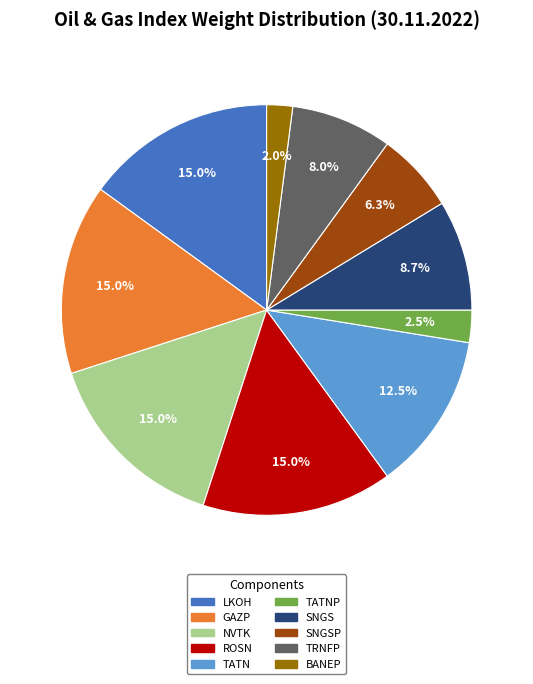

To the nearest percent, what is the difference between the SNGSP and ROSN slice percentages?

9%